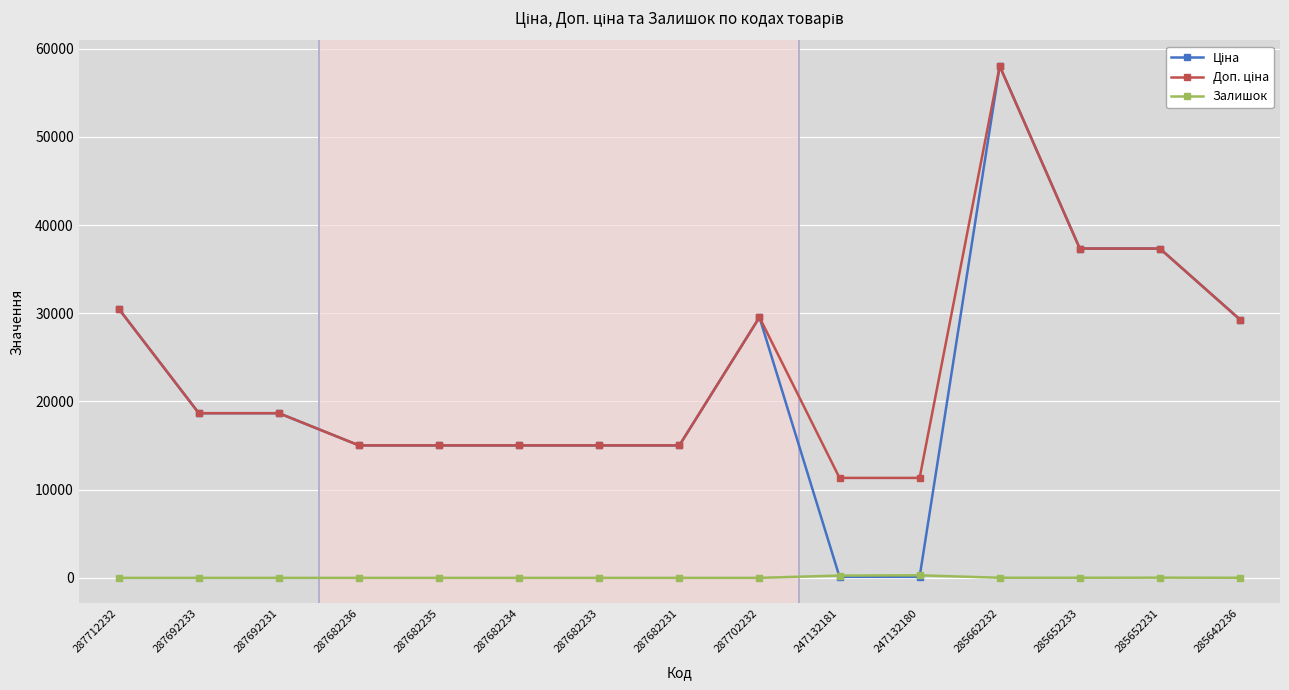

What is the greatest value displayed?

58037.0